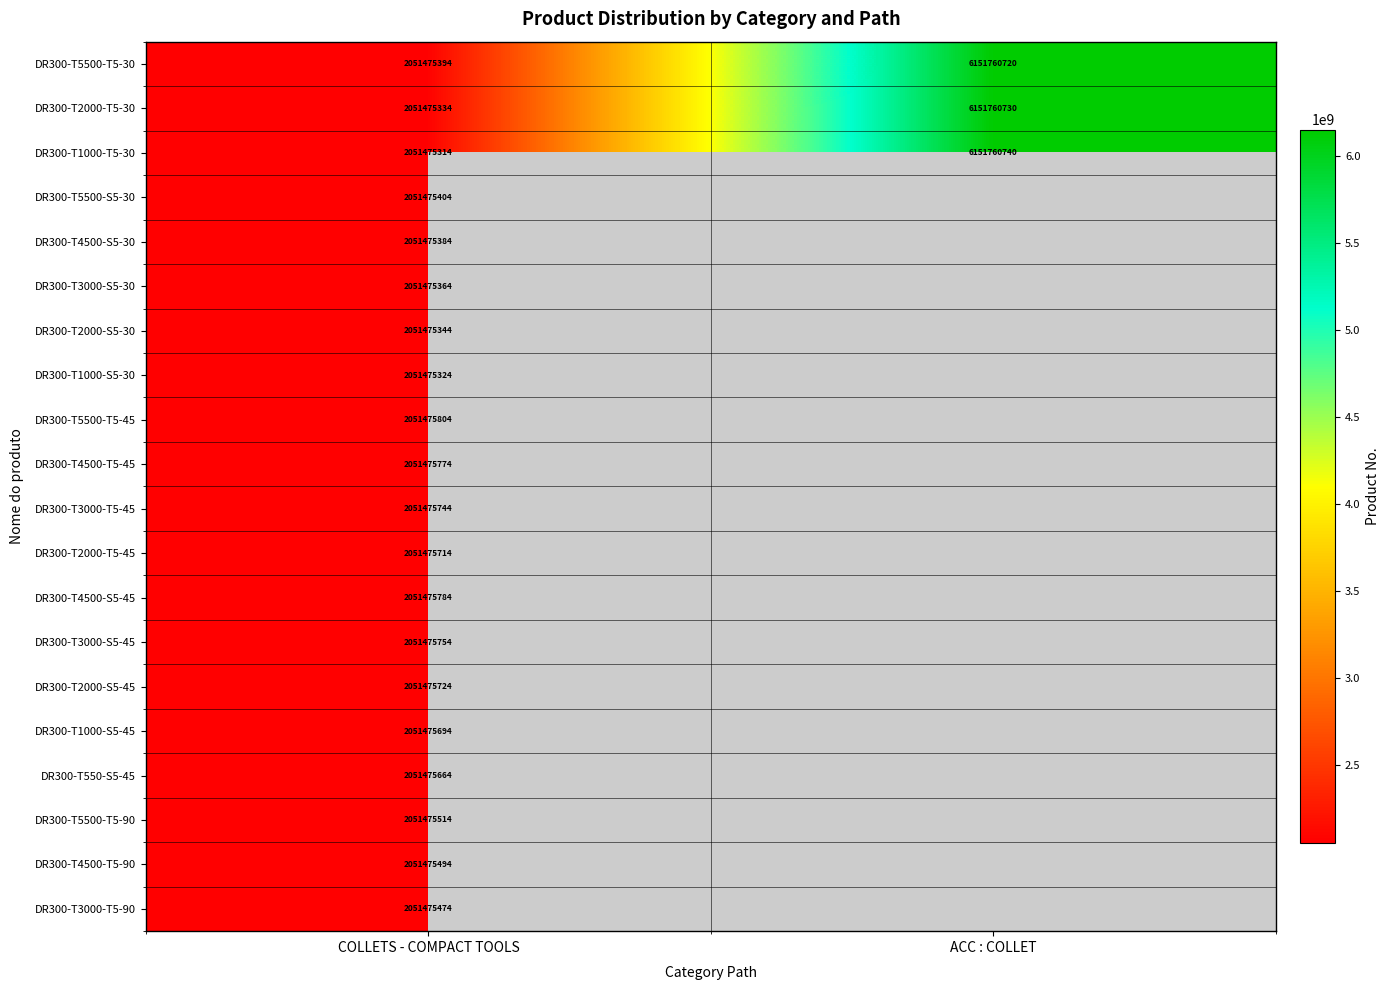

Is the value of DR300-T5500-T5-90 at COLLETS - COMPACT TOOLS greater than the value of DR300-T4500-T5-45 at COLLETS - COMPACT TOOLS?

No